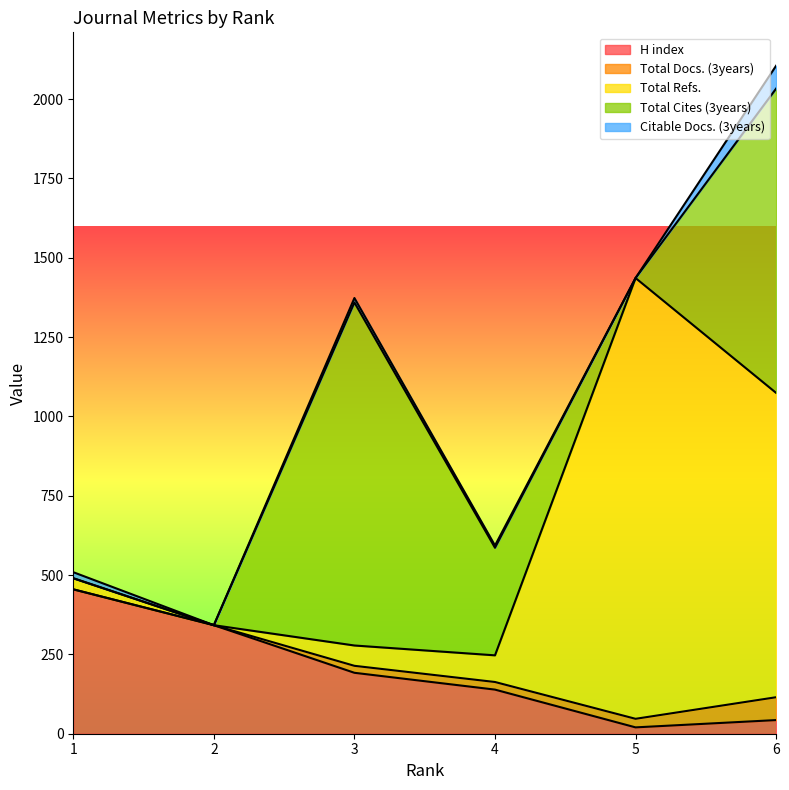

Does the chart have visible grid lines?

No